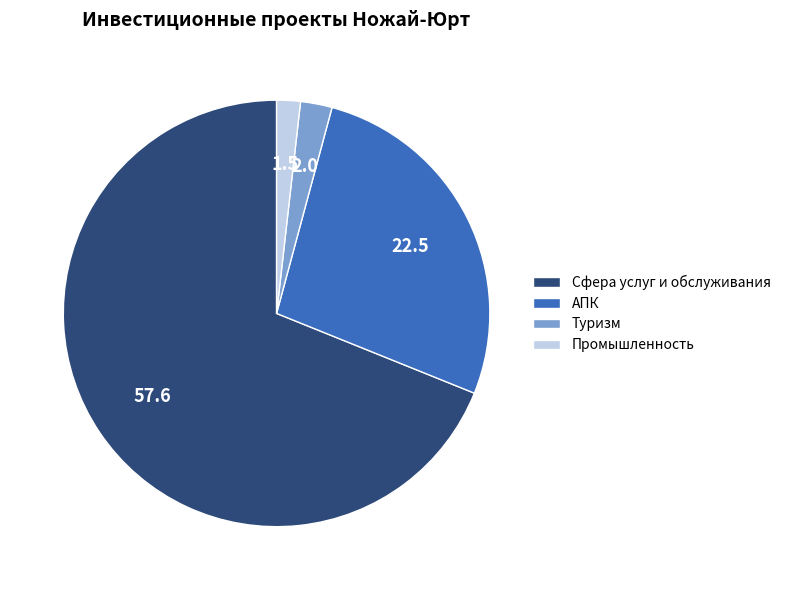

Is there a majority slice in this chart?

Yes